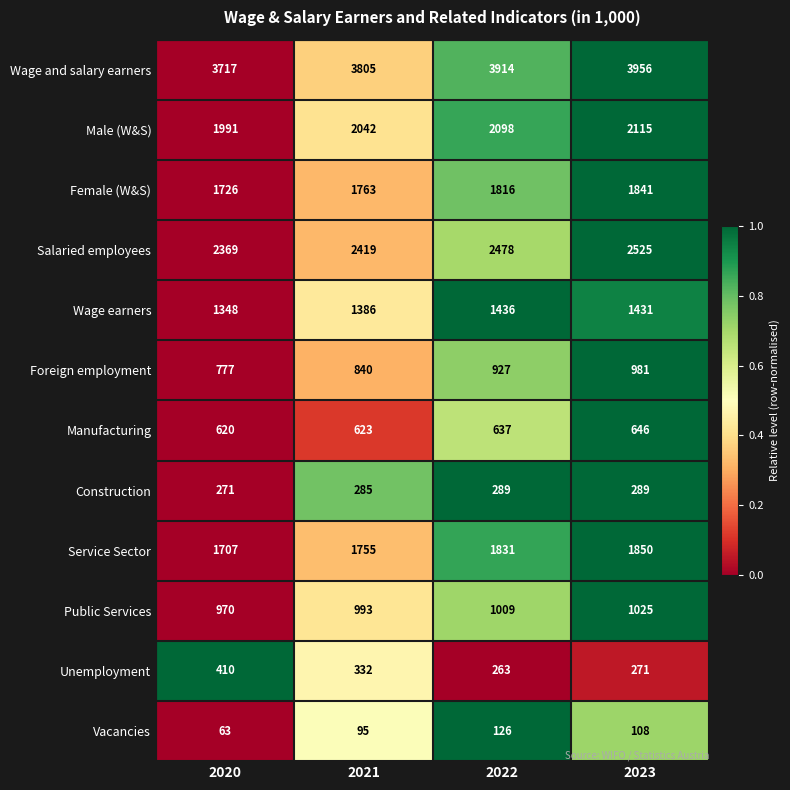

True or false: Manufacturing has a value of 809 at 2020.

False